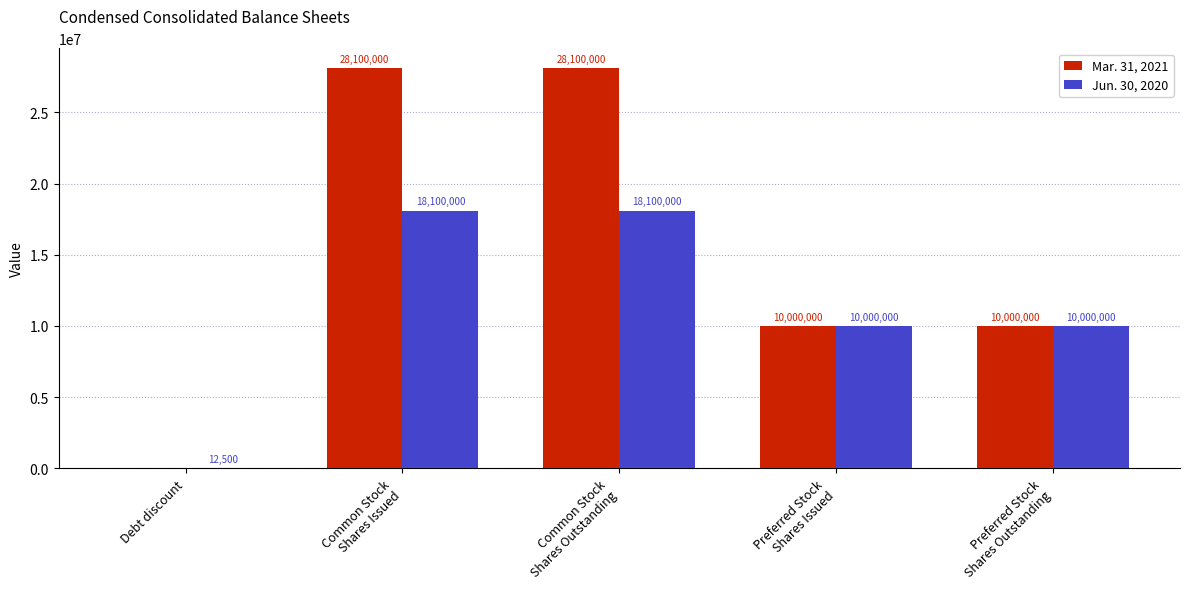

What is the total value across all series at Preferred Stock
Shares Outstanding?

20000000